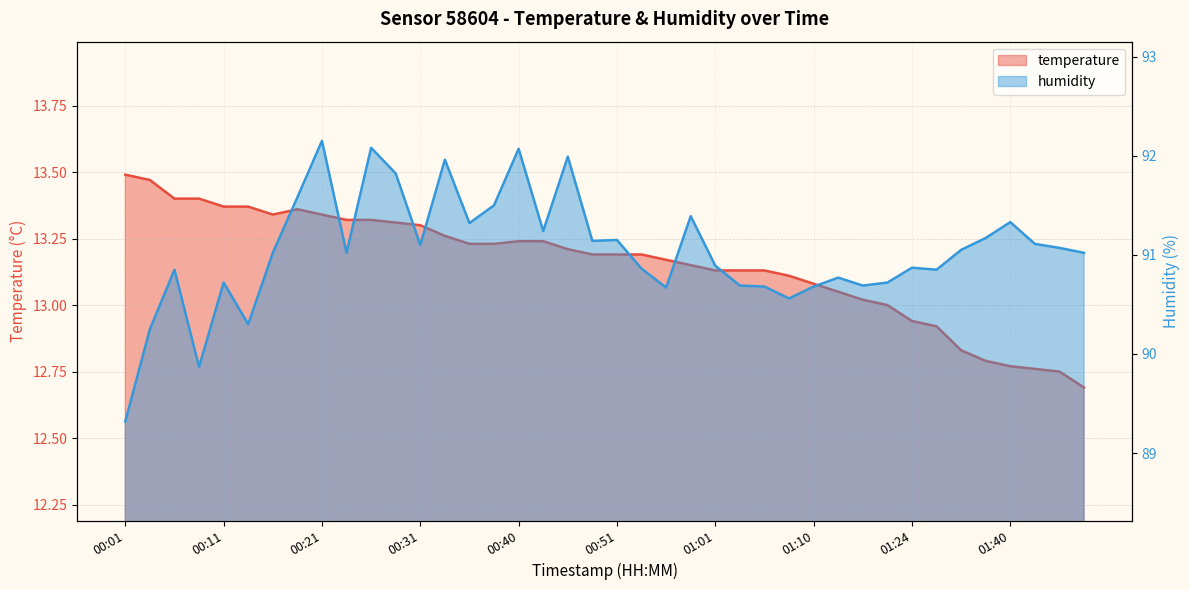

Reading left to right, list all the values displayed in this chart.

temperature: 13.5	13.5	13.4	13.4	13.4	13.4	13.3	13.4	13.3	13.3	13.3	13.3	13.3	13.3	13.2	13.2	13.2	13.2	13.2	13.2	13.2	13.2	13.2	13.2	13.1	13.1	13.1	13.1	13.1	13.1	13.0	13.0	12.9	12.9	12.8	12.8	12.8	12.8	12.8	12.7
humidity: 89.3	90.2	90.8	89.9	90.7	90.3	91.0	91.6	92.2	91.0	92.1	91.8	91.1	92.0	91.3	91.5	92.1	91.2	92.0	91.1	91.2	90.9	90.7	91.4	90.9	90.7	90.7	90.6	90.7	90.8	90.7	90.7	90.9	90.8	91.0	91.2	91.3	91.1	91.1	91.0